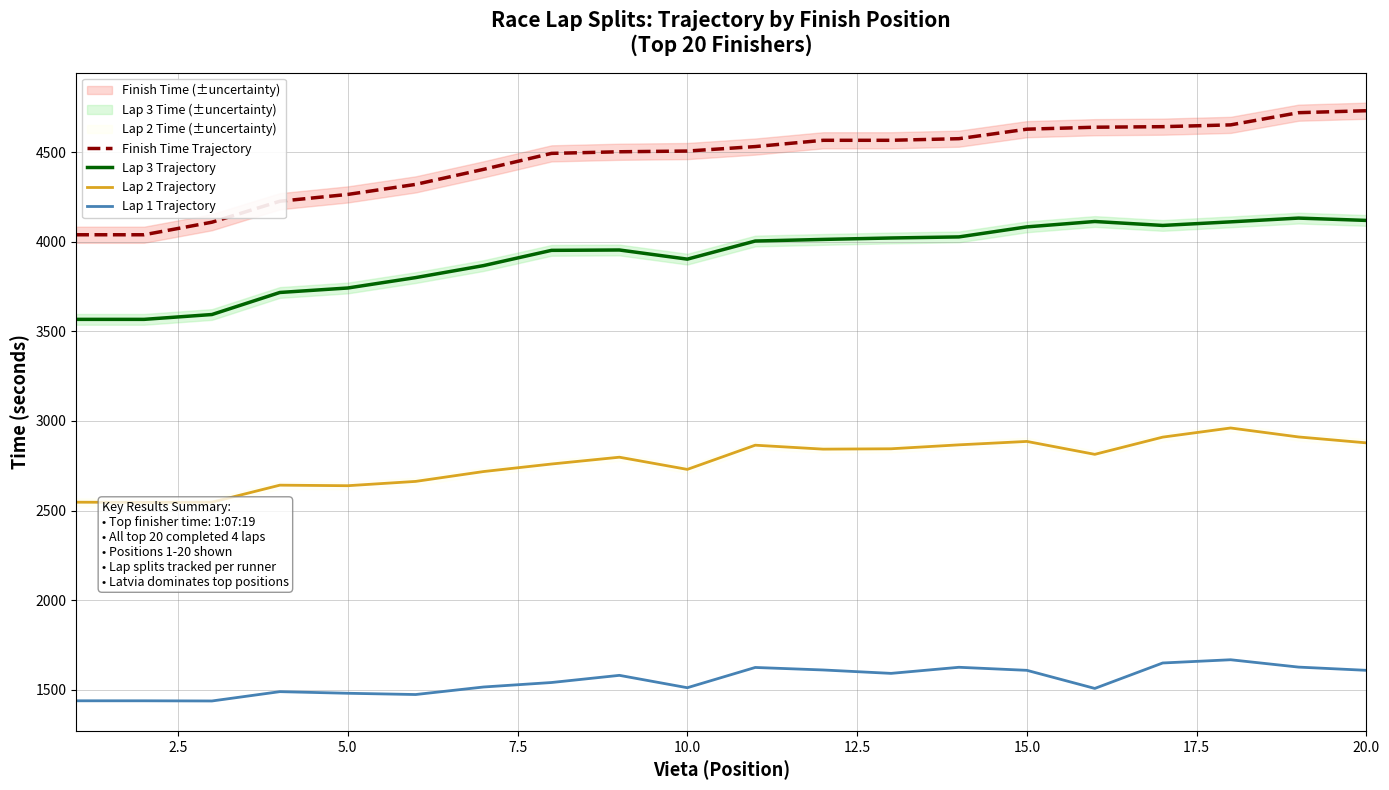

Is this an area chart (filled region under the line)?

No